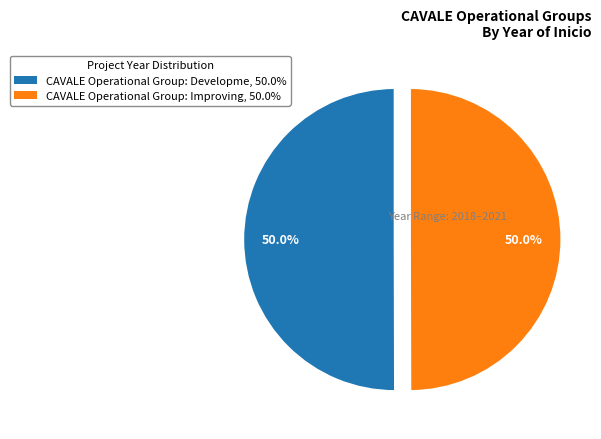

Approximately how many times larger is the value at CAVALE Operational Group: Improving, 50.0% compared to CAVALE Operational Group: Developme, 50.0%?

1.0